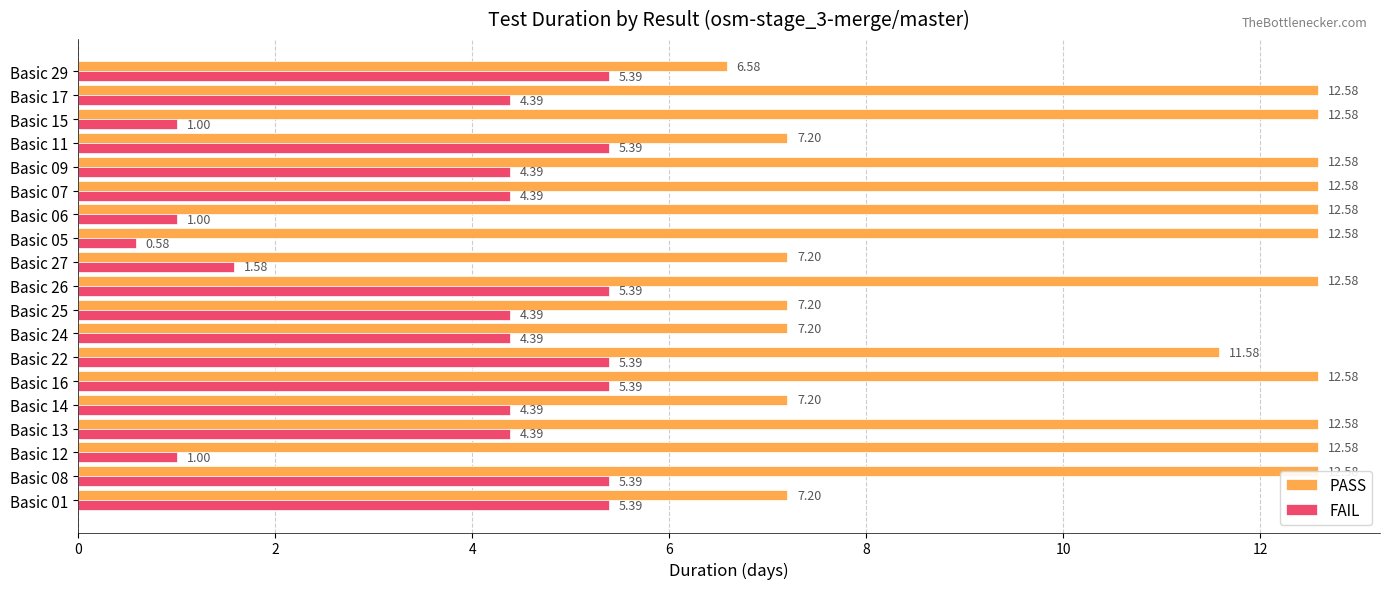

Rank the series at Basic 11 from highest to lowest value.

PASS, FAIL